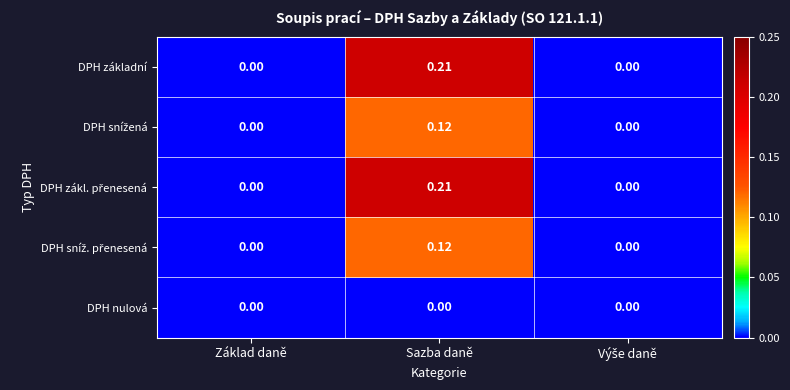

At which category is the sum across all series the highest?

Sazba daně